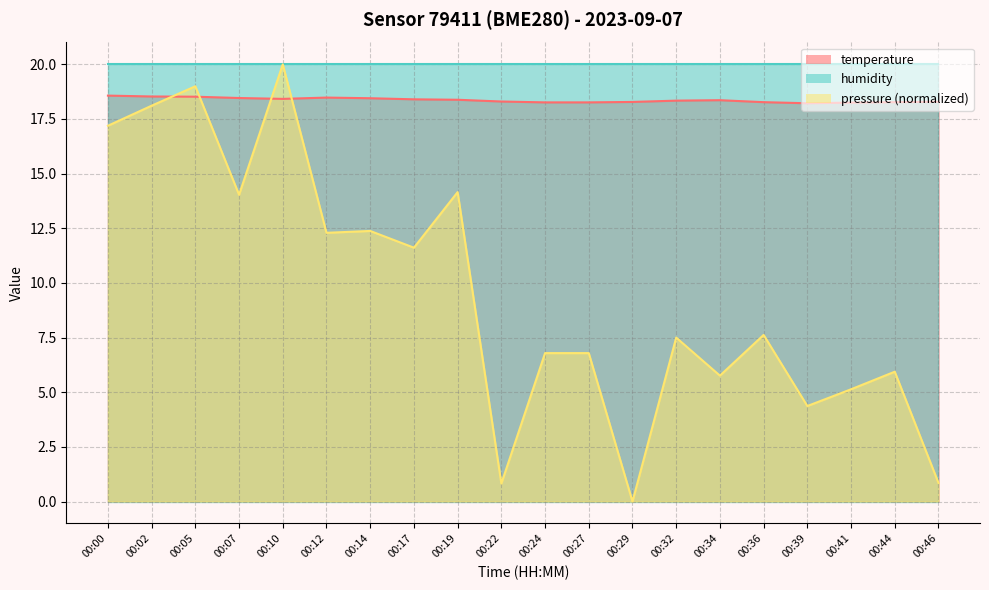

Which category has the lowest value in the temperature series?

00:39